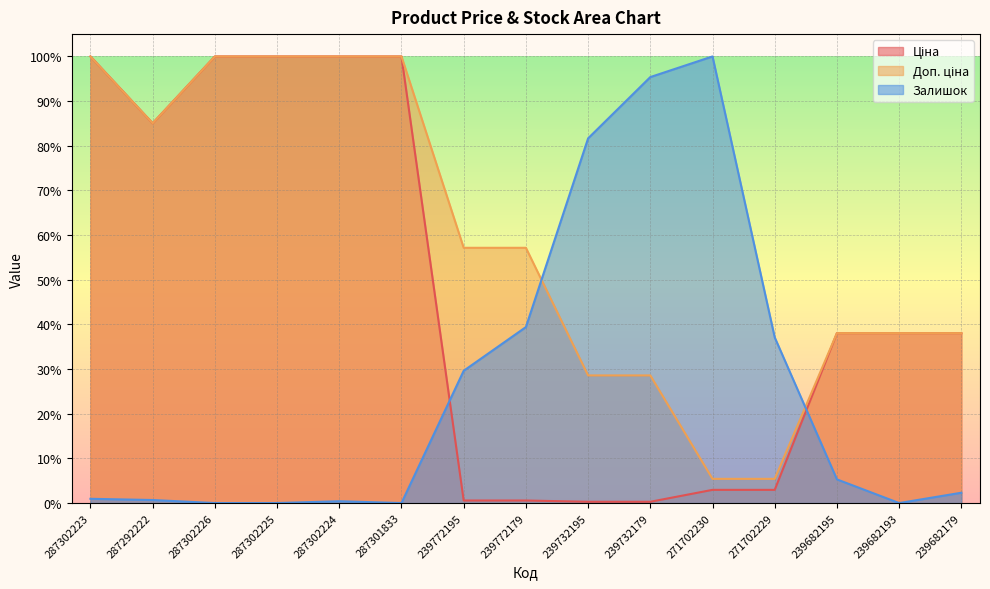

Which series has the largest total across all categories?

Доп. ціна